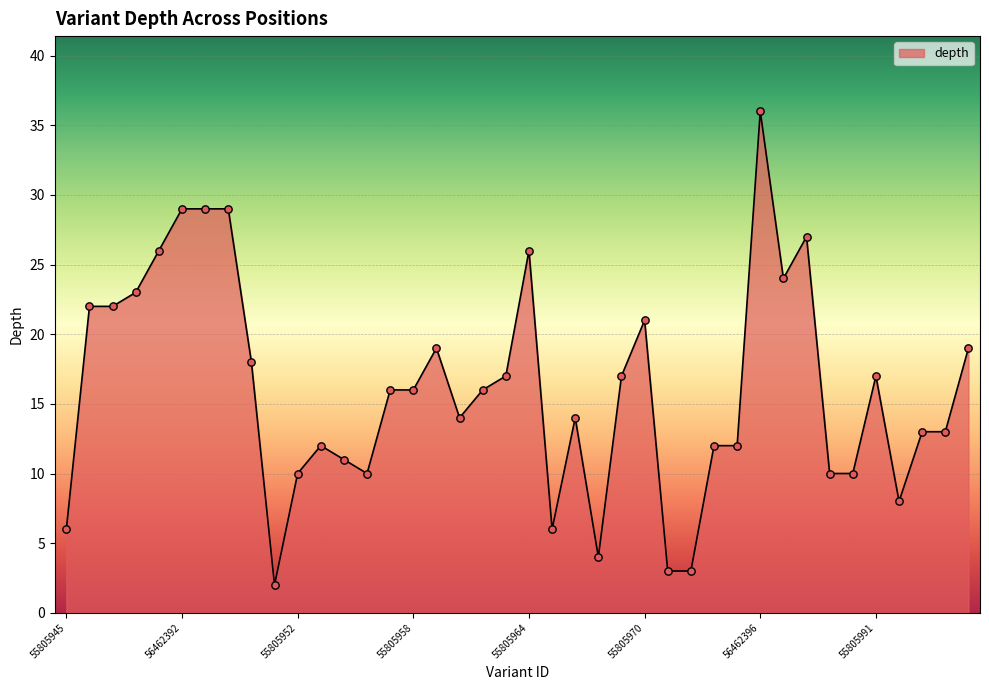

What is the difference between the maximum and minimum values?

34